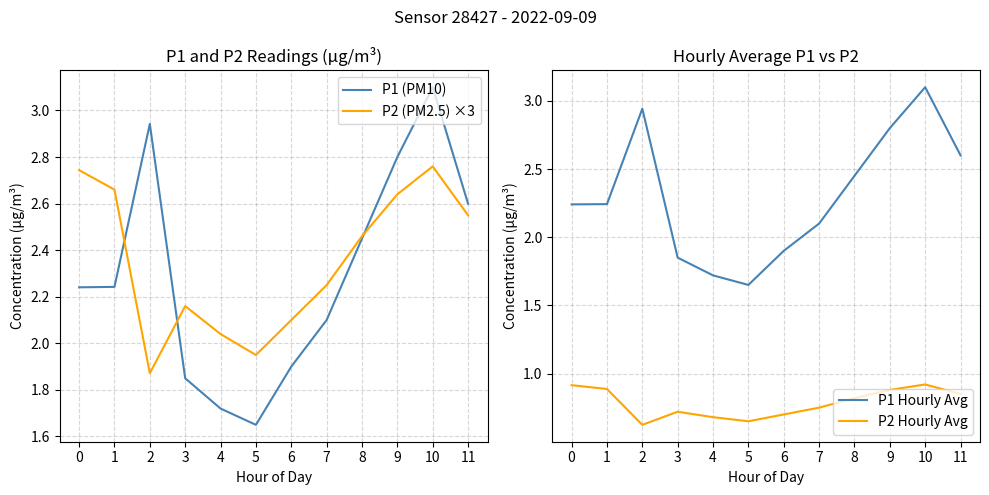

Where is the first local minimum for P2 (PM2.5) ×3?

2